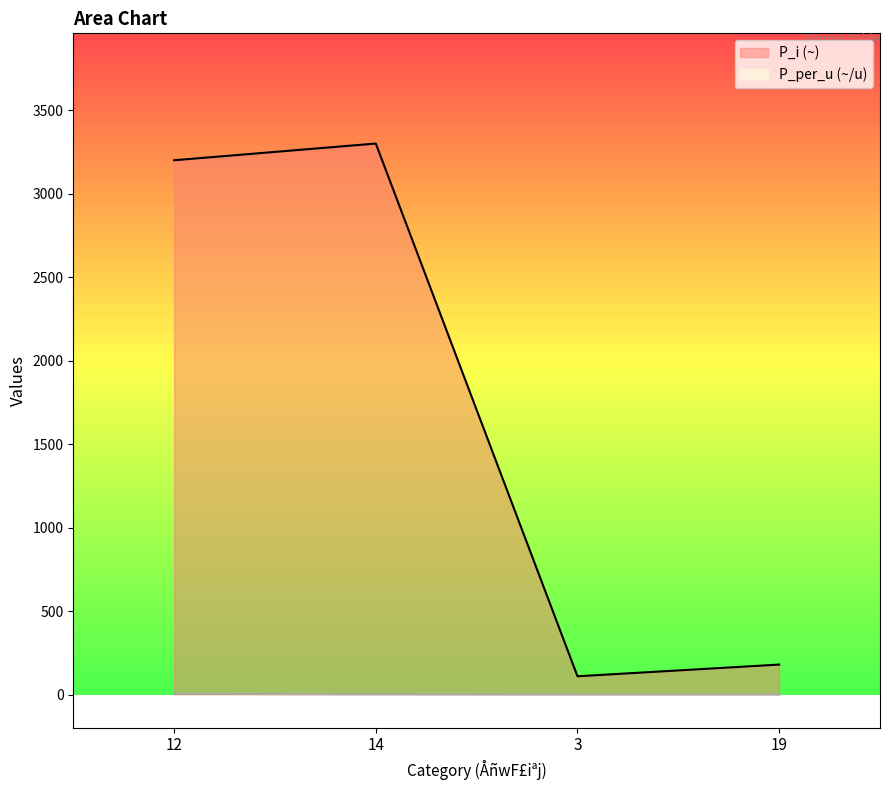

True or false: P_per_u and P_i intersect in this chart.

False